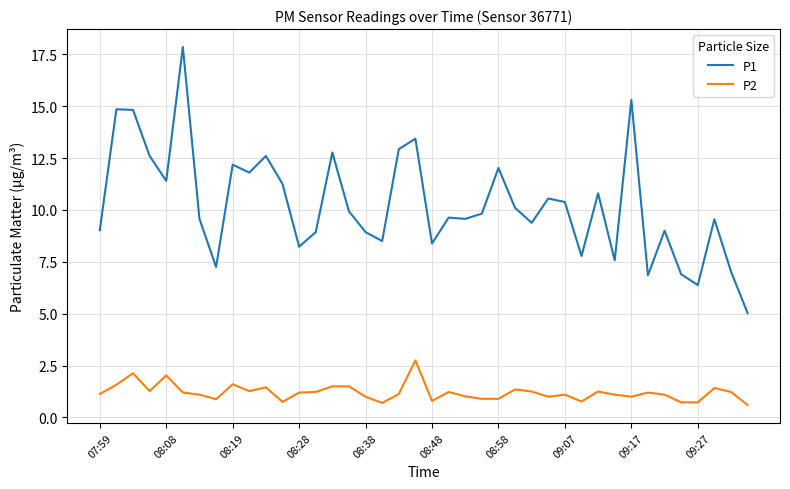

What is the maximum value for P1?

17.9